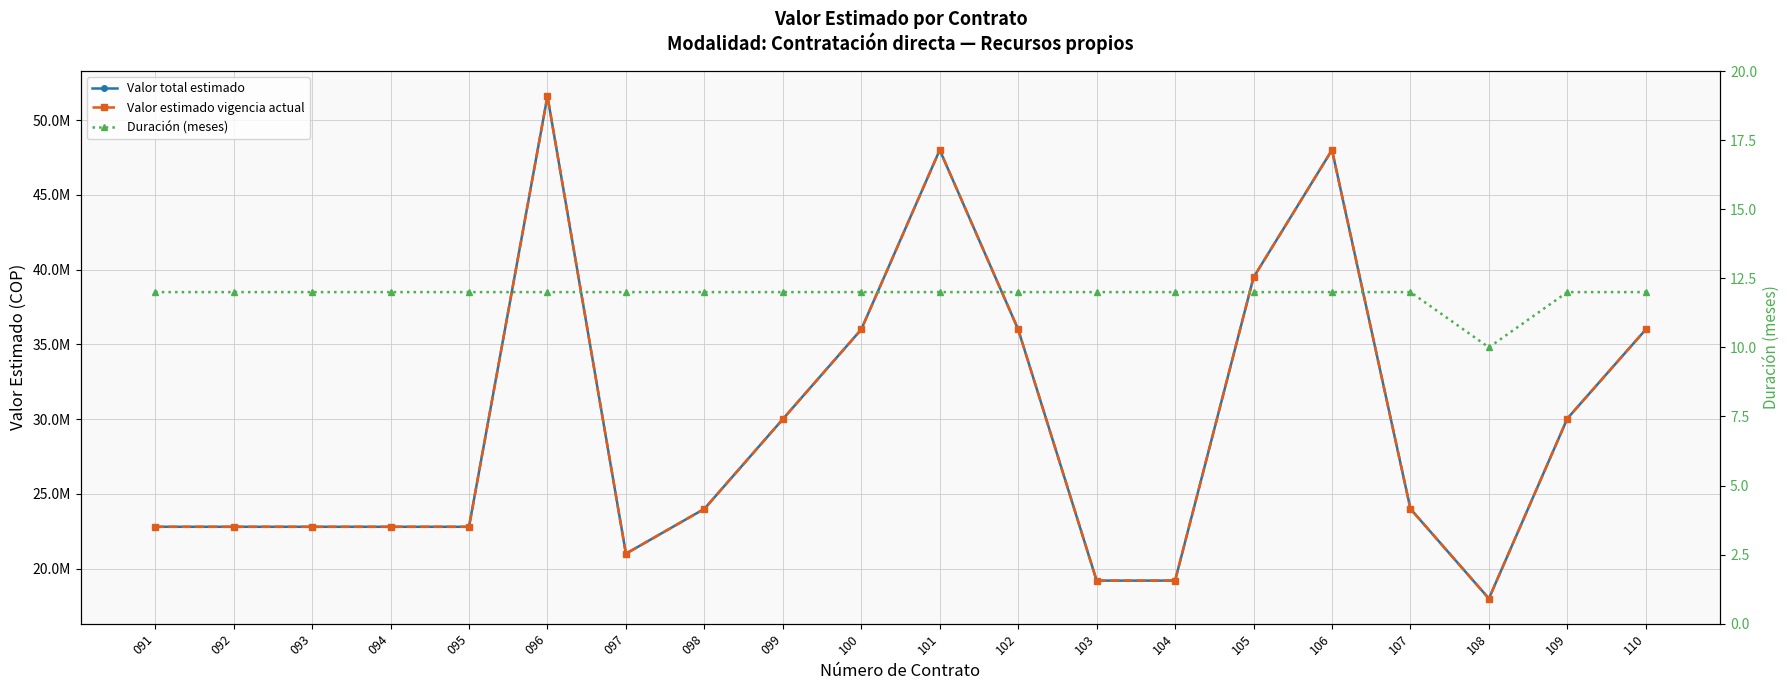

What is the difference between the maximum and second lowest values in the Valor estimado vigencia actual series?

32400000